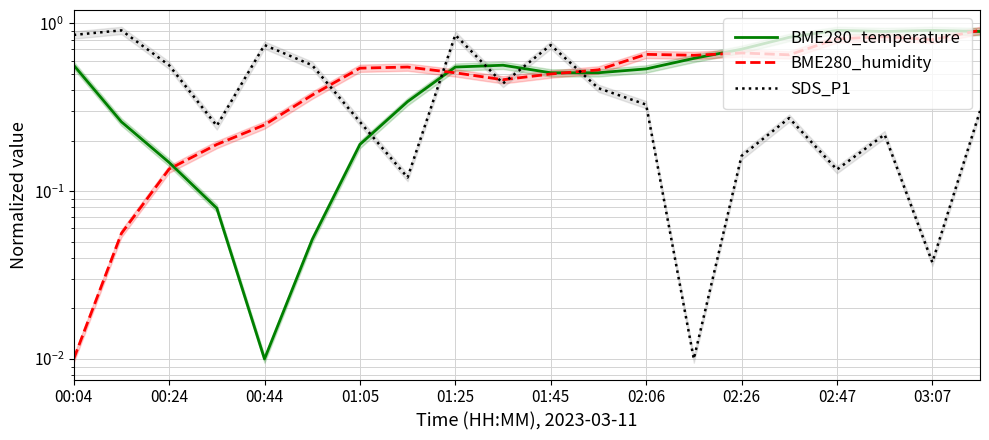

Rank the series by their maximum value, from lowest to highest.

BME280_temperature, BME280_humidity, SDS_P1